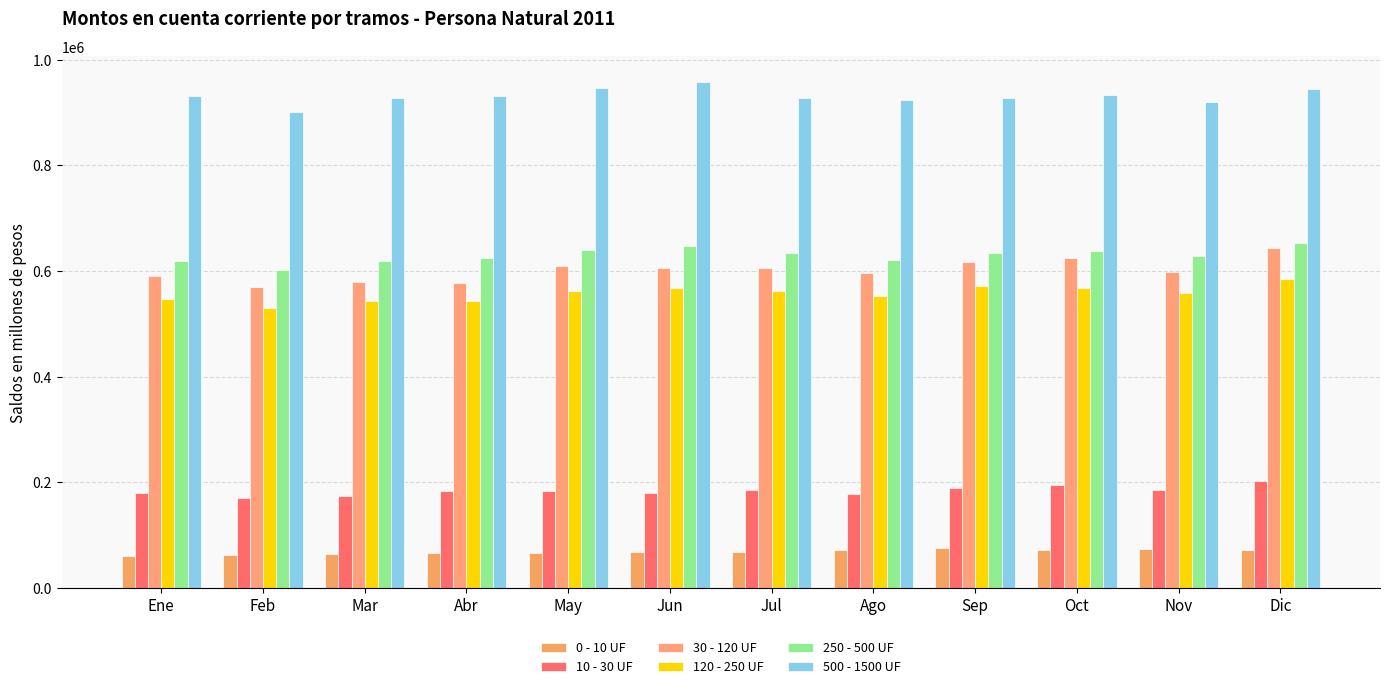

What is the maximum value shown in the chart?

958156.1